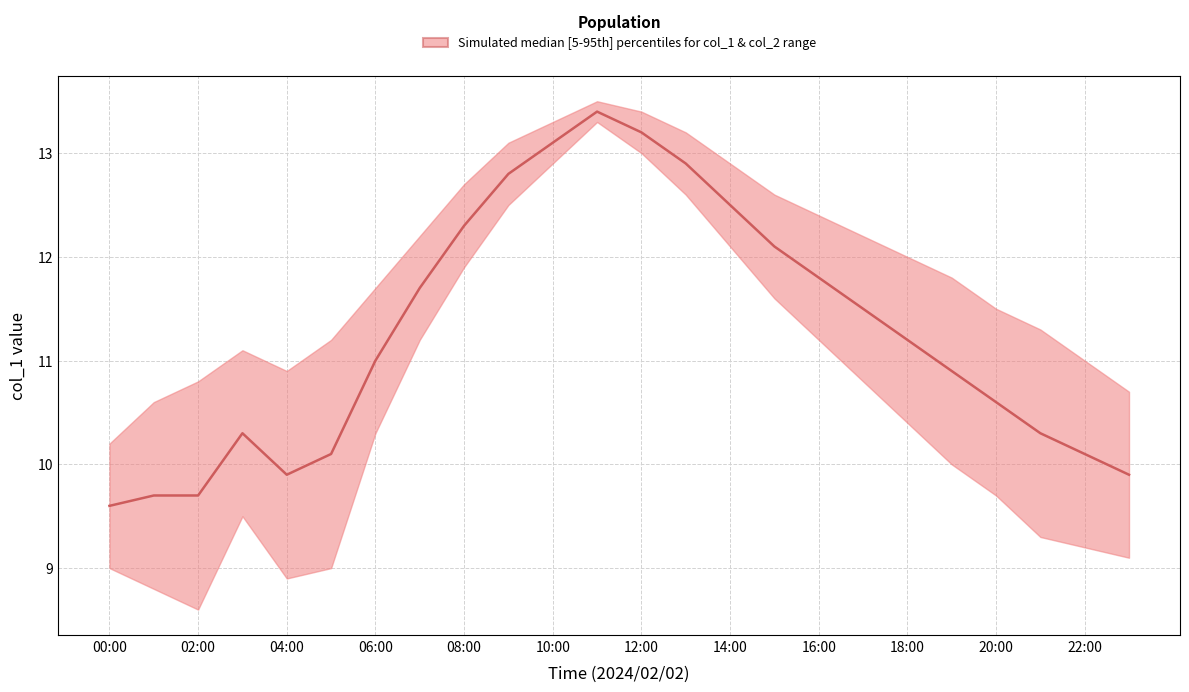

List the labels in order of value, smallest first.

2024/02/02 00:00, 2024/02/02 01:00, 2024/02/02 02:00, 2024/02/02 04:00, 2024/02/02 23:00, 2024/02/02 05:00, 2024/02/02 22:00, 2024/02/02 03:00, 2024/02/02 21:00, 2024/02/02 20:00, 2024/02/02 19:00, 2024/02/02 06:00, 2024/02/02 18:00, 2024/02/02 17:00, 2024/02/02 07:00, 2024/02/02 16:00, 2024/02/02 15:00, 2024/02/02 08:00, 2024/02/02 14:00, 2024/02/02 09:00, 2024/02/02 13:00, 2024/02/02 10:00, 2024/02/02 12:00, 2024/02/02 11:00